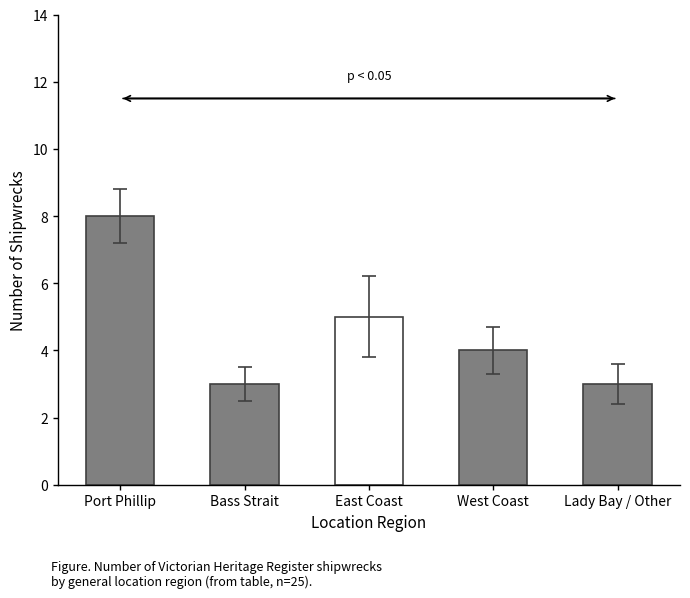

What position from the right is Bass Strait?

4